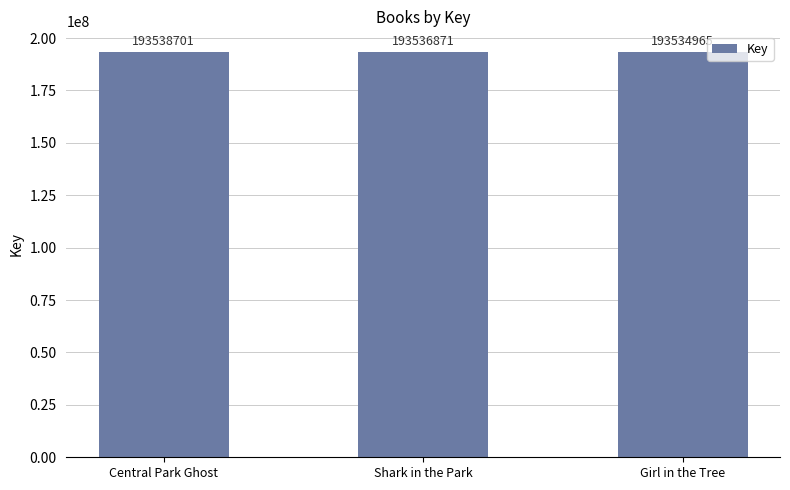

Reading left to right, extract all data points from this chart.

Central Park Ghost=193538701	Shark in the Park=193536871	Girl in the Tree=193534965